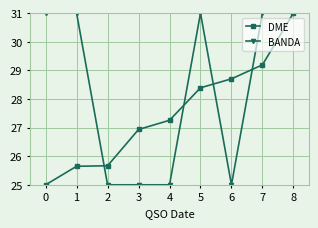

The value of BANDA at 4 is 7.4. True or false?

False